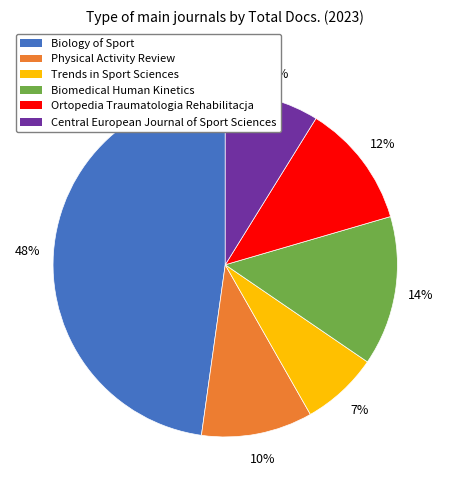

Is there any slice that represents more than half of the pie?

No